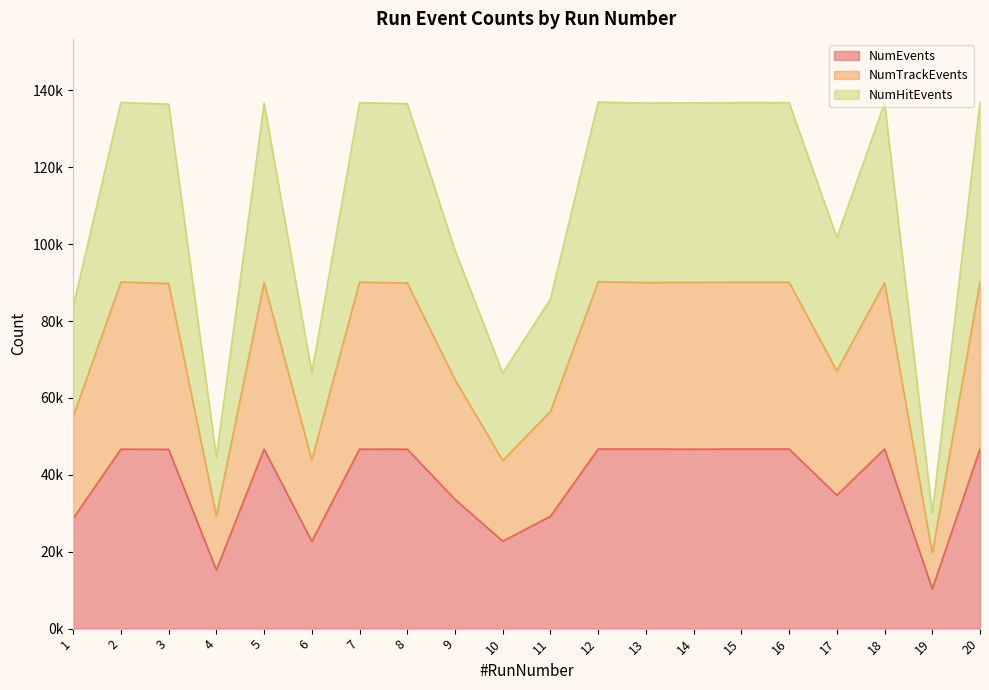

The NumTrackEvents series shows 90152 at 7. True or false?

True